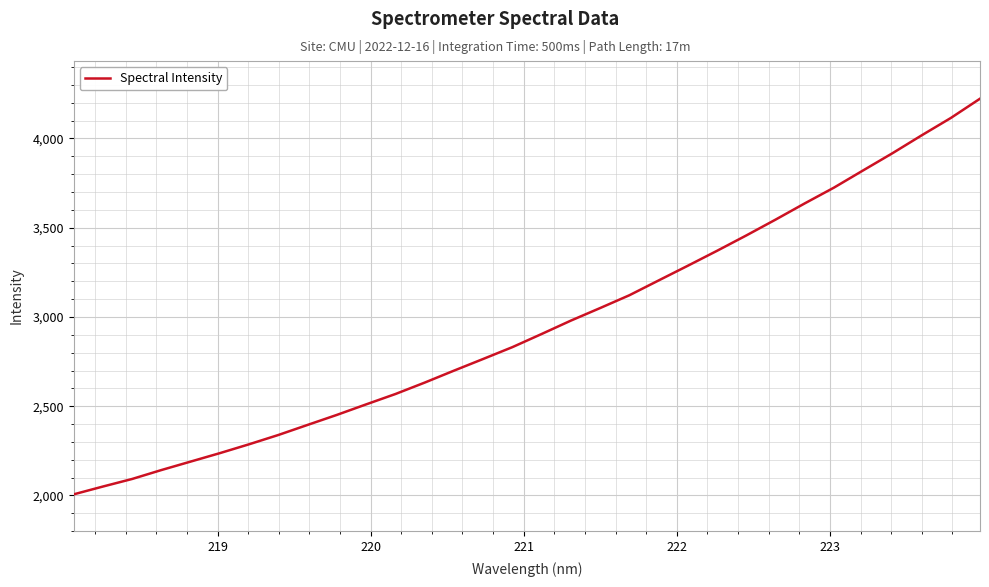

What is the greatest value displayed?

4222.4